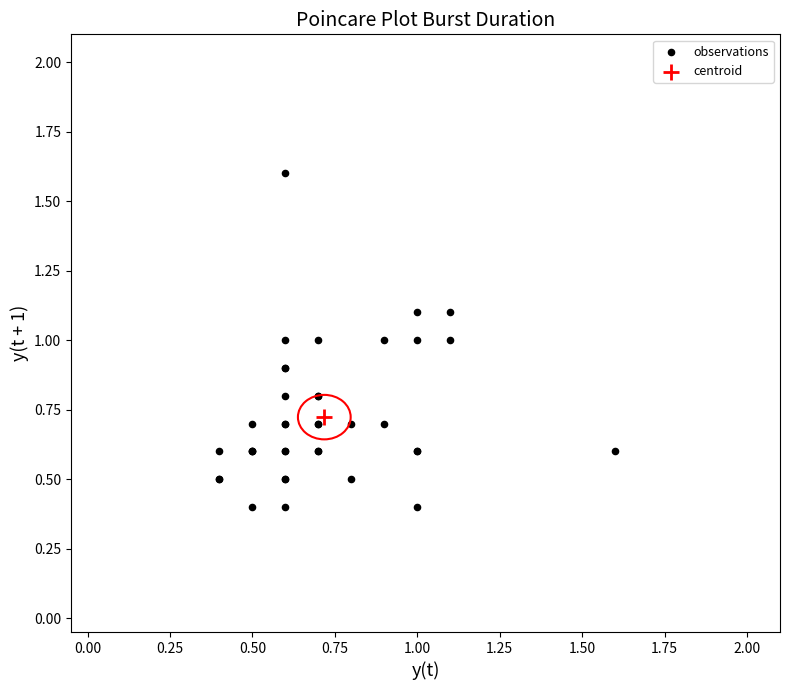

What are all the series names shown in the legend?

observations, centroid